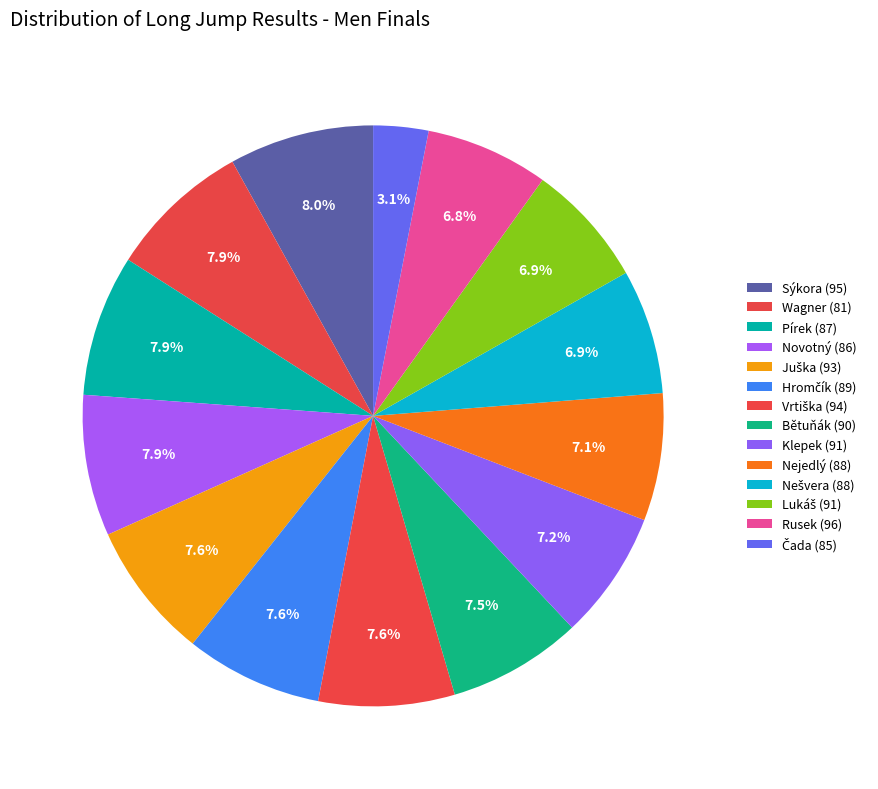

Which has a higher value, Čada (85) or Lukáš (91)?

Lukáš (91)